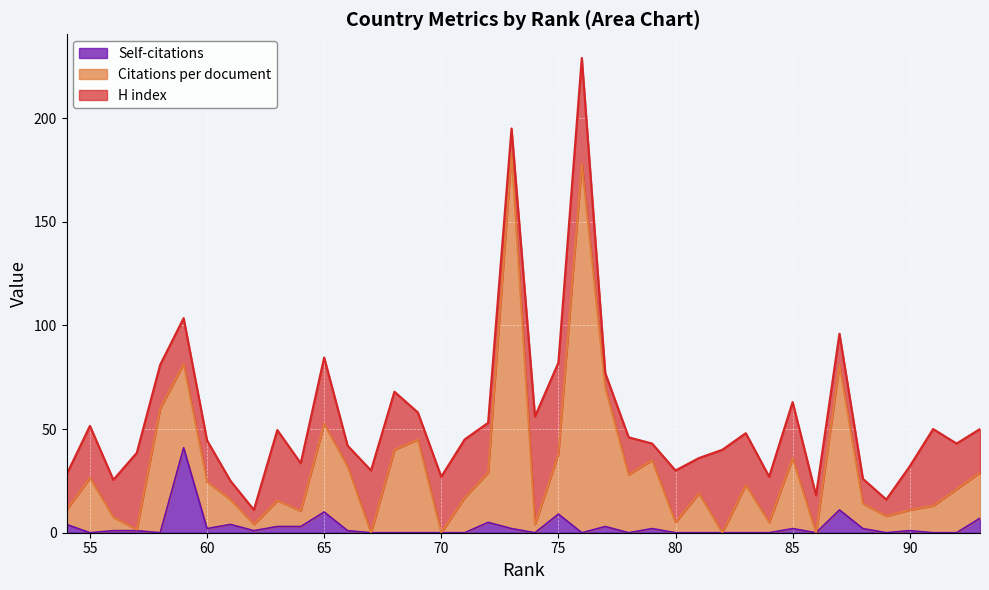

Does the chart display data point markers on the line(s)?

No